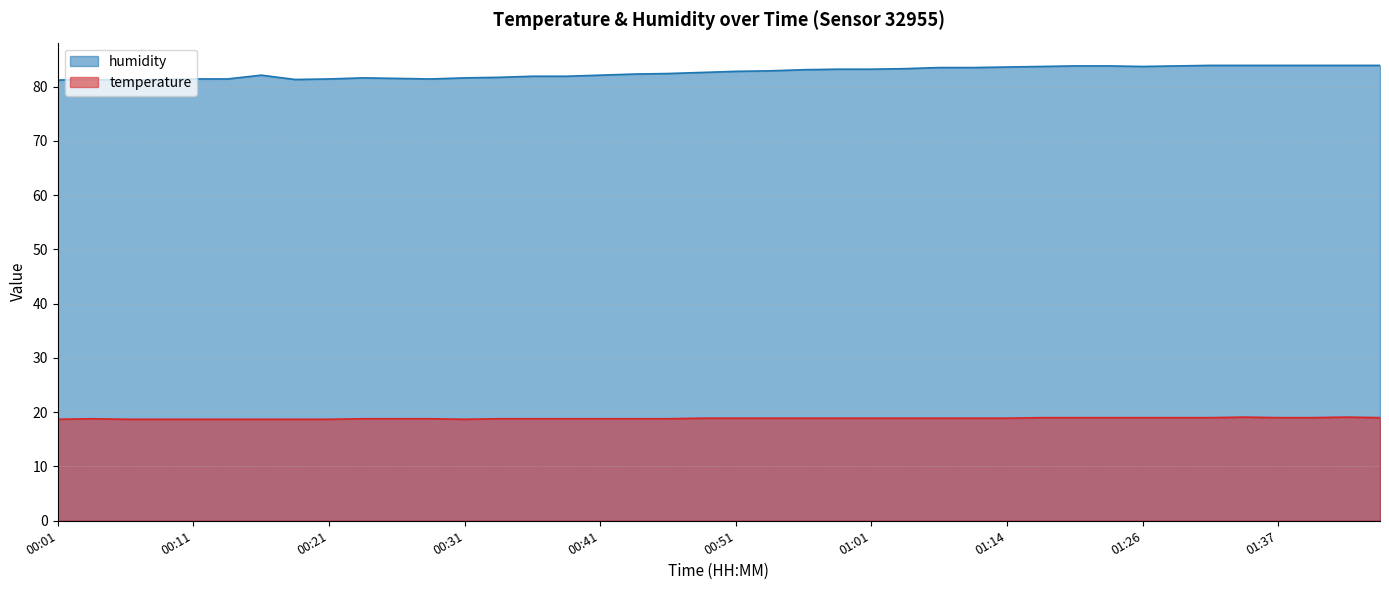

True or false: temperature has more than 1 points higher than both neighbors.

True